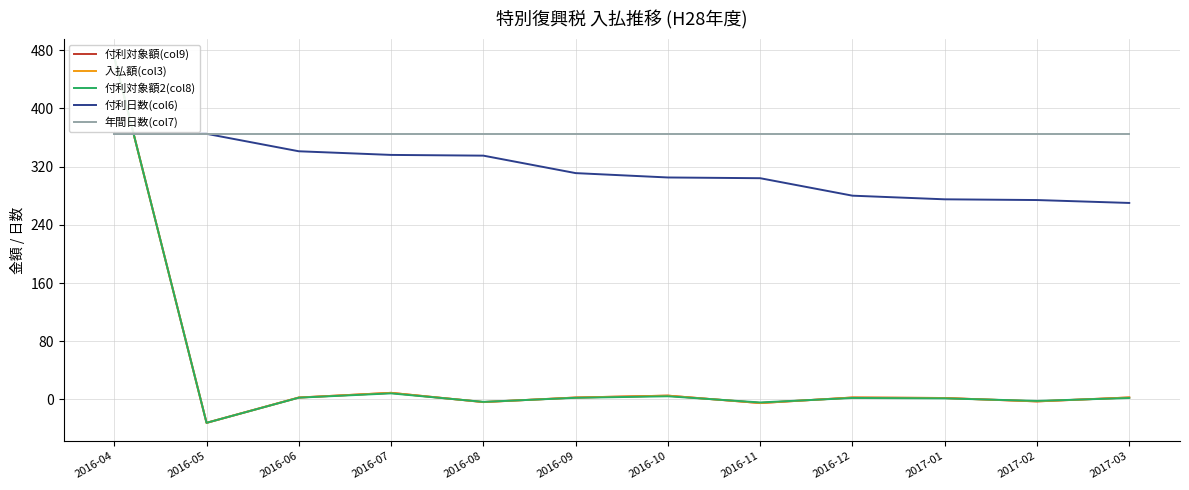

What are all the series names shown in the legend?

付利対象額(col9), 入払額(col3), 付利対象額2(col8), 付利日数(col6), 年間日数(col7)